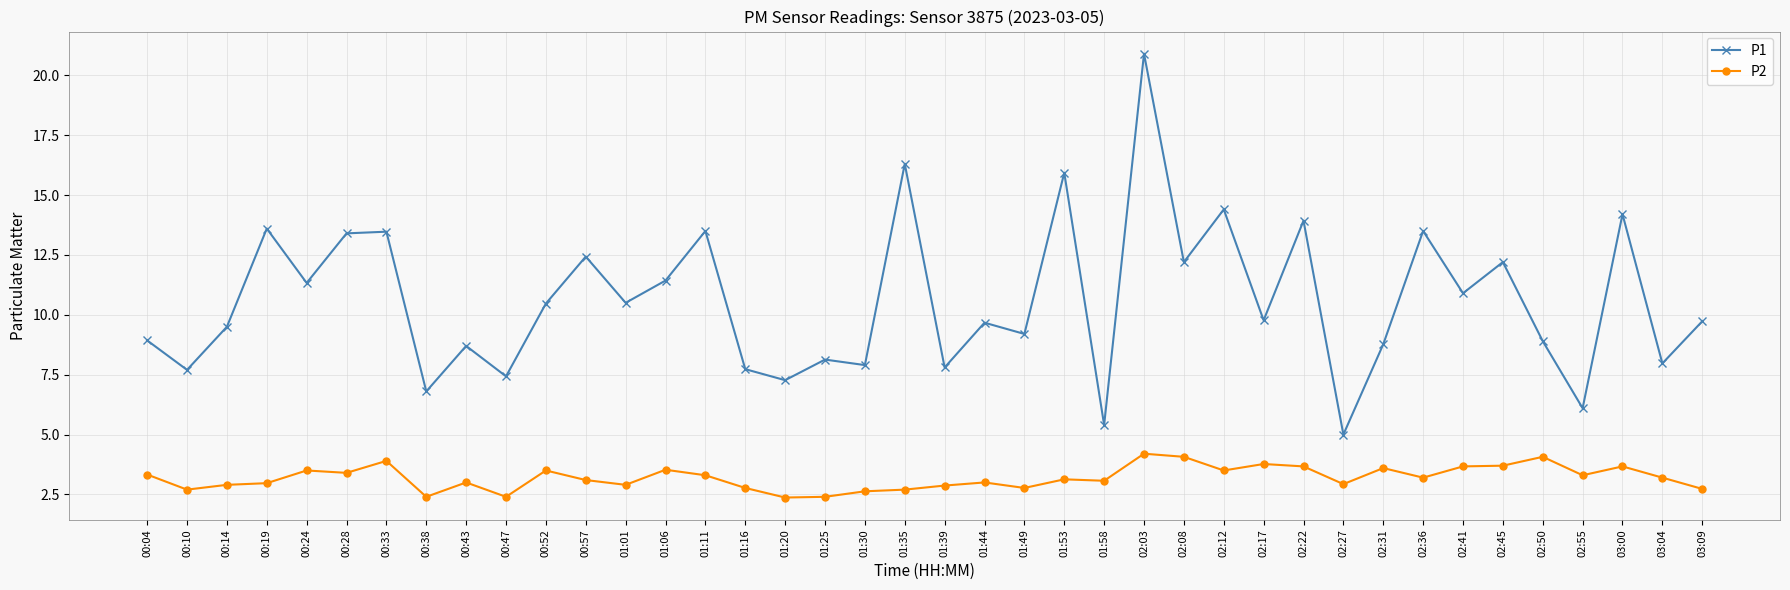

What position from the left is 02:36?

33